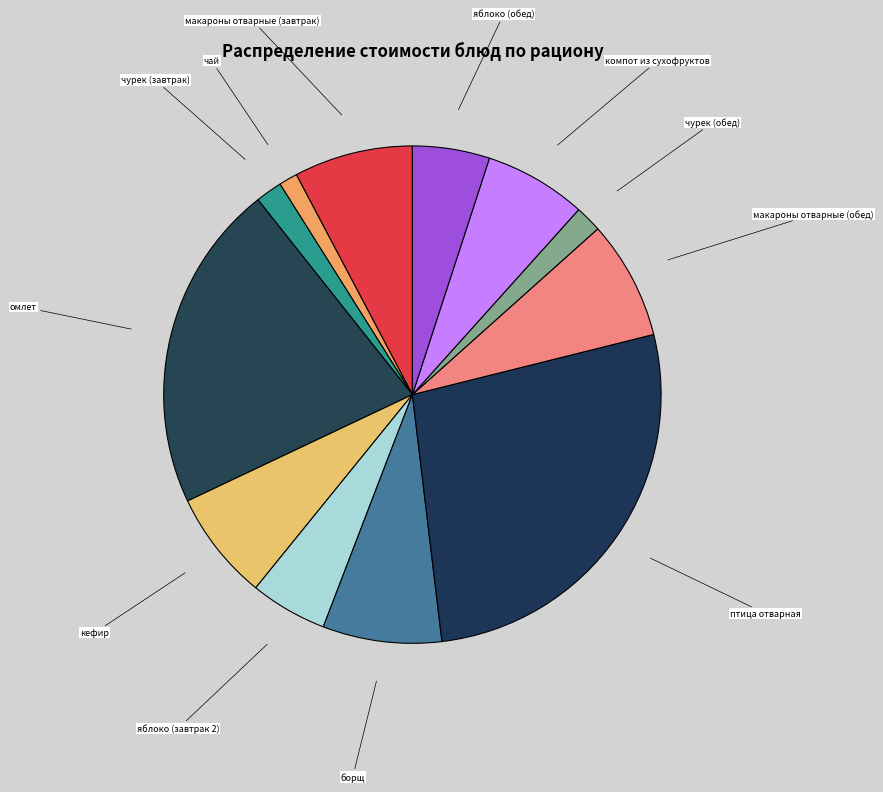

How many slices are in this pie chart?

12